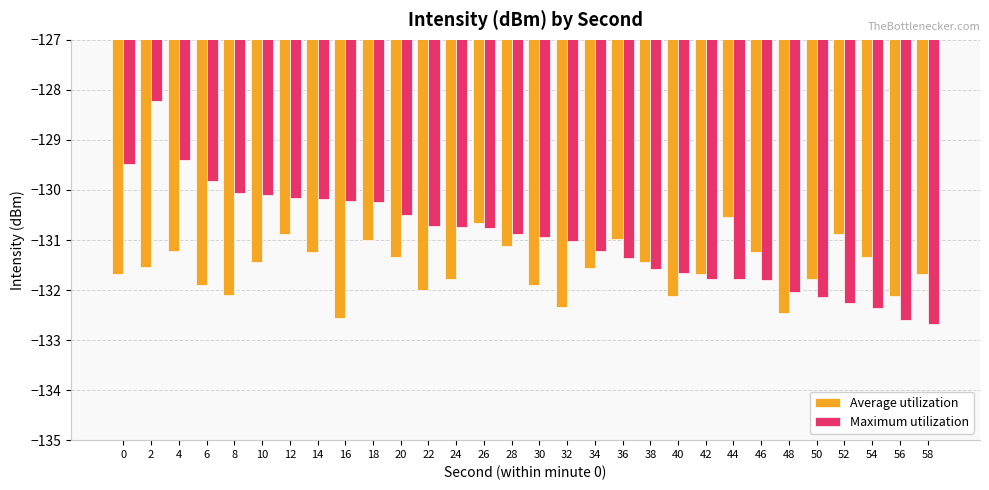

At 30, list the series in order from largest to smallest.

Maximum utilization, Average utilization